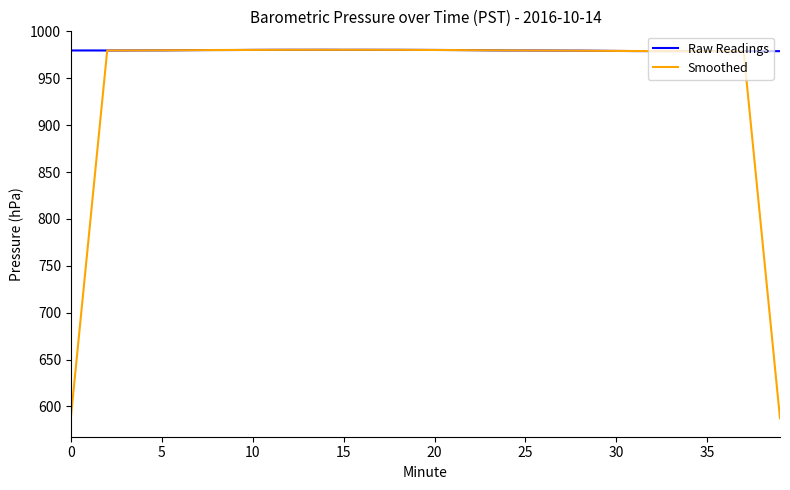

What are all the series names shown in the legend?

Raw Readings, Smoothed